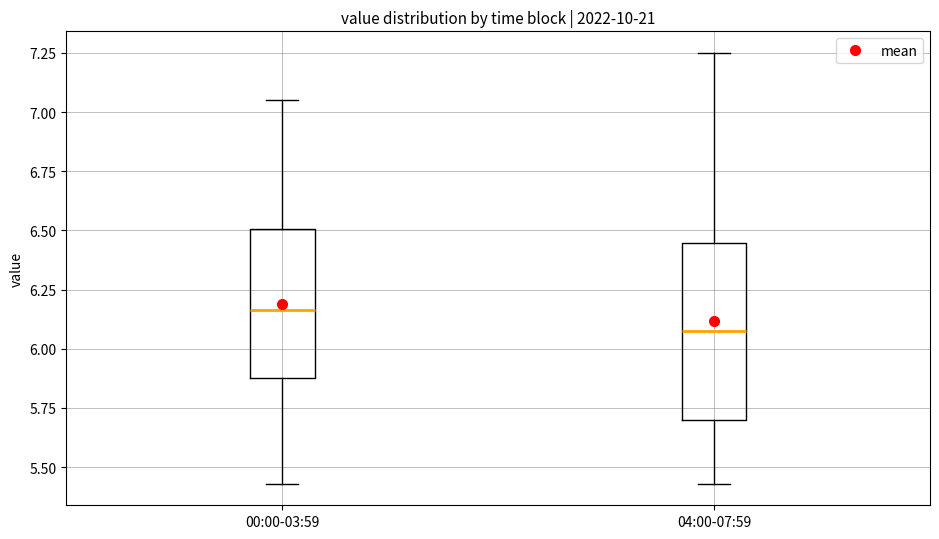

Reading left to right, transcribe this box plot: for each box, give where its median line is, the range the box spans, and where its two whiskers end, as read against the y-axis. The values are not printed on the chart, so give them approximately, as read against the axis.

00:00-03:59: median 6.15, box 5.90 to 6.50, whiskers 5.45 to 7.05
04:00-07:59: median 6.10, box 5.70 to 6.45, whiskers 5.45 to 7.25